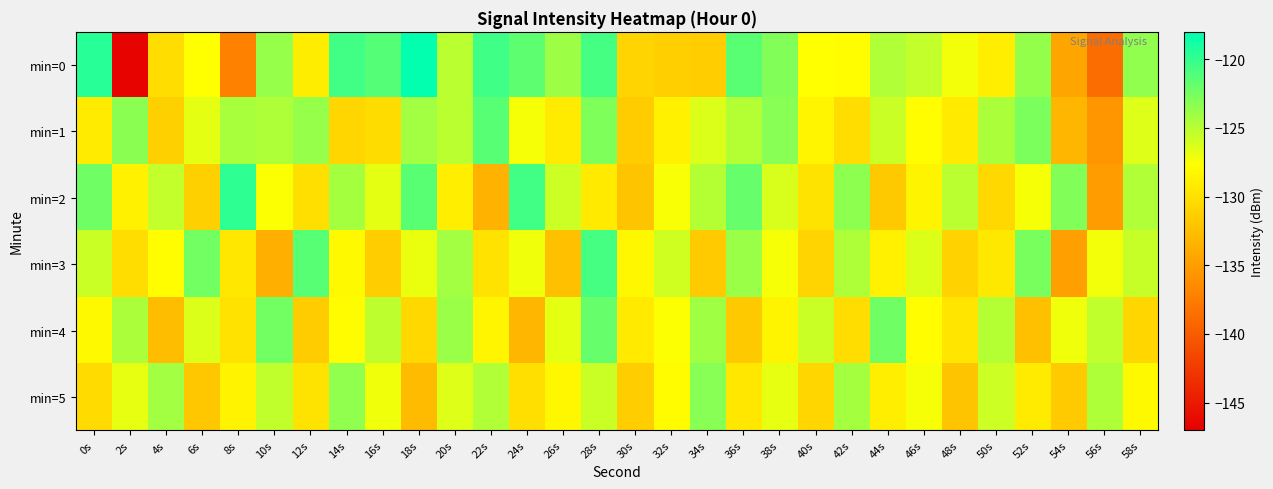

Between 8s and 50s, which series saw the biggest shift?

min=2